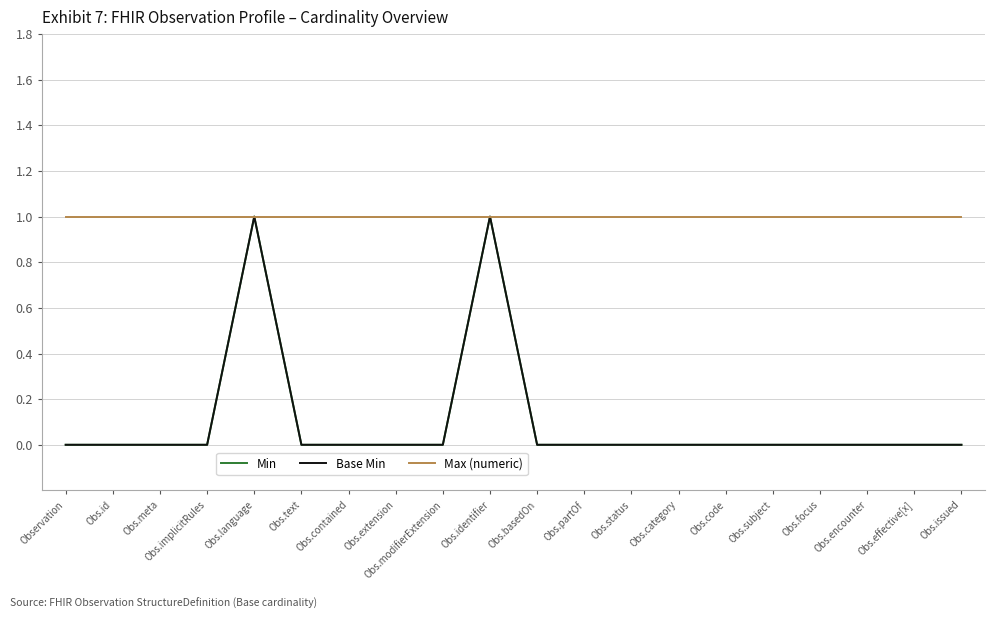

What is the label of the 4th point from the left?

Obs.implicitRules